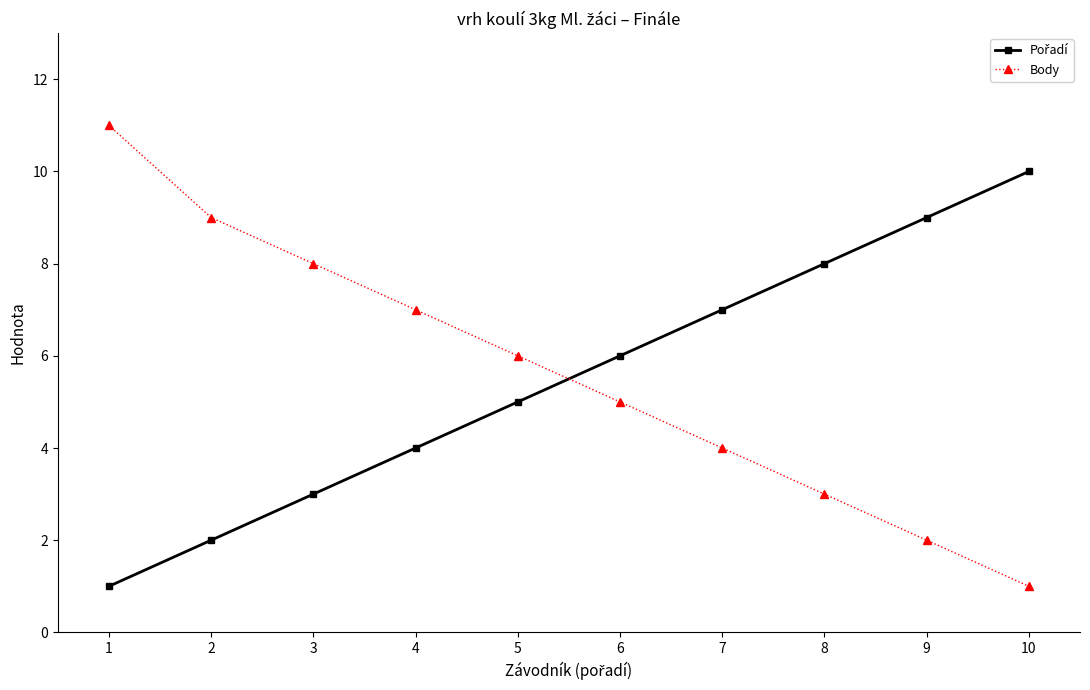

Is it true that Body equals 2 at 9?

True